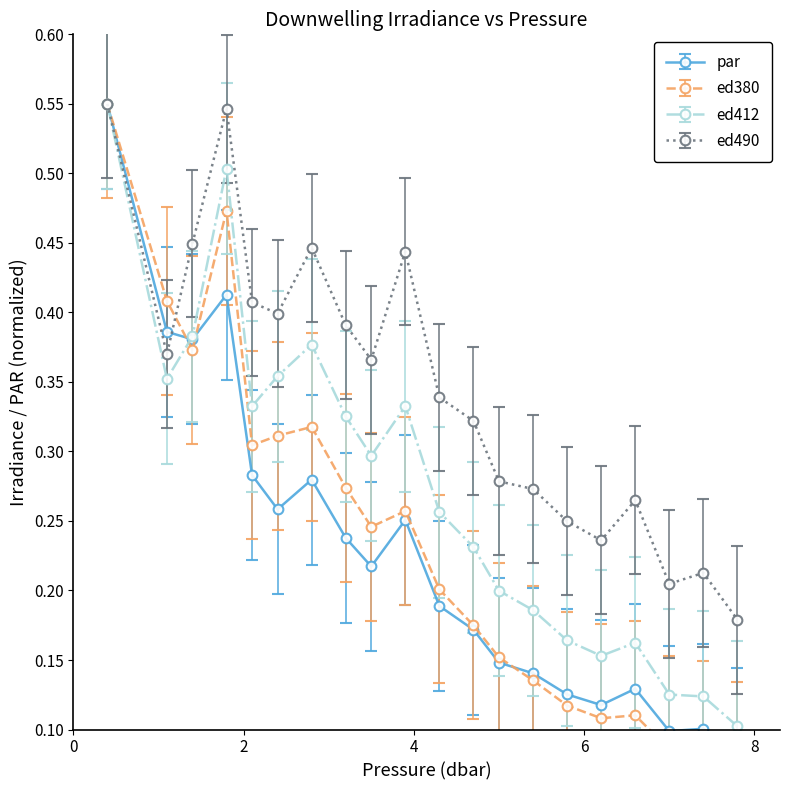

Count the ed412 values in the range 0 to 1.

20